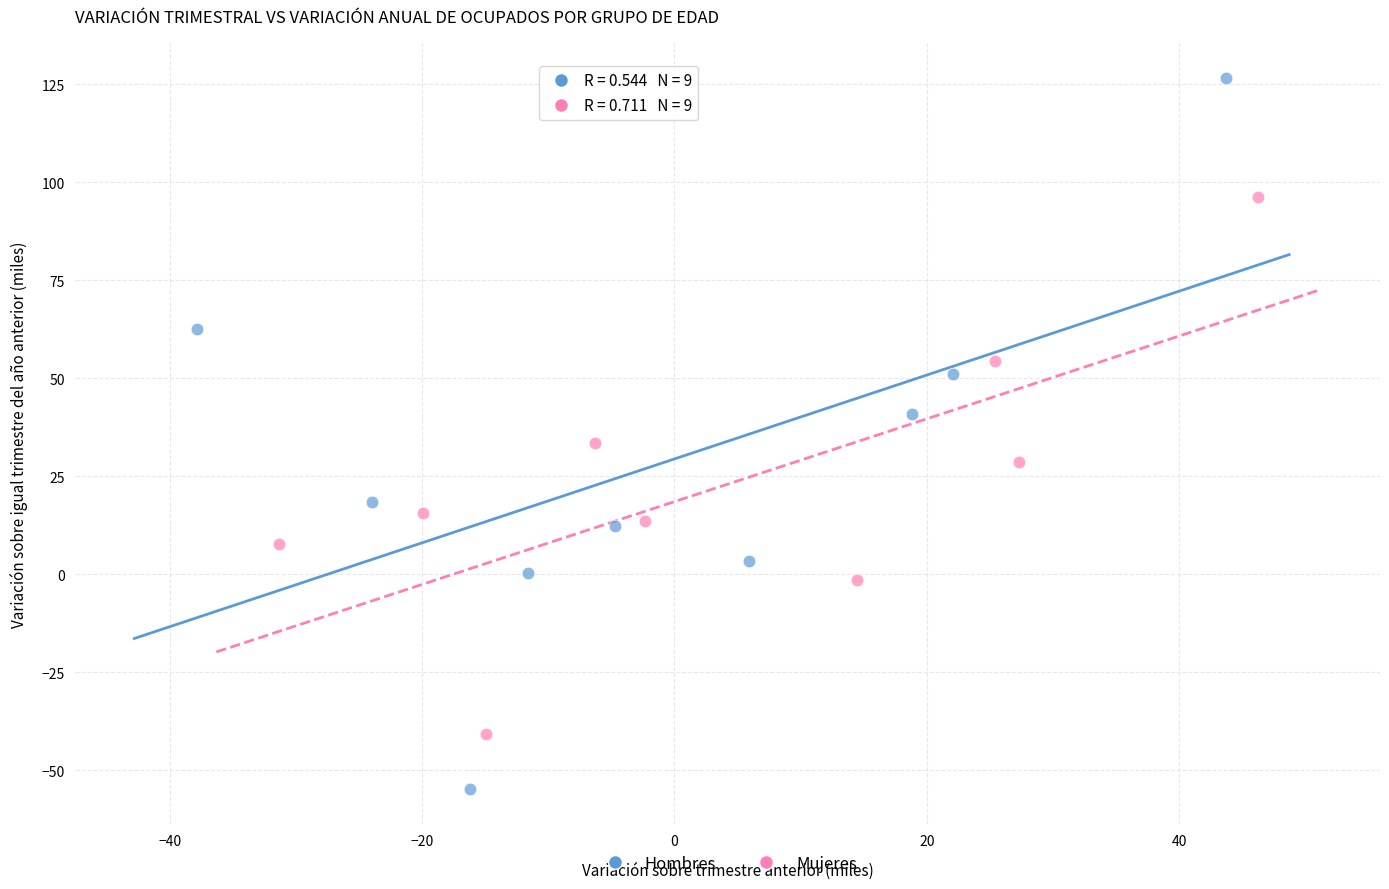

Which series contains the highest Y value?

Hombres